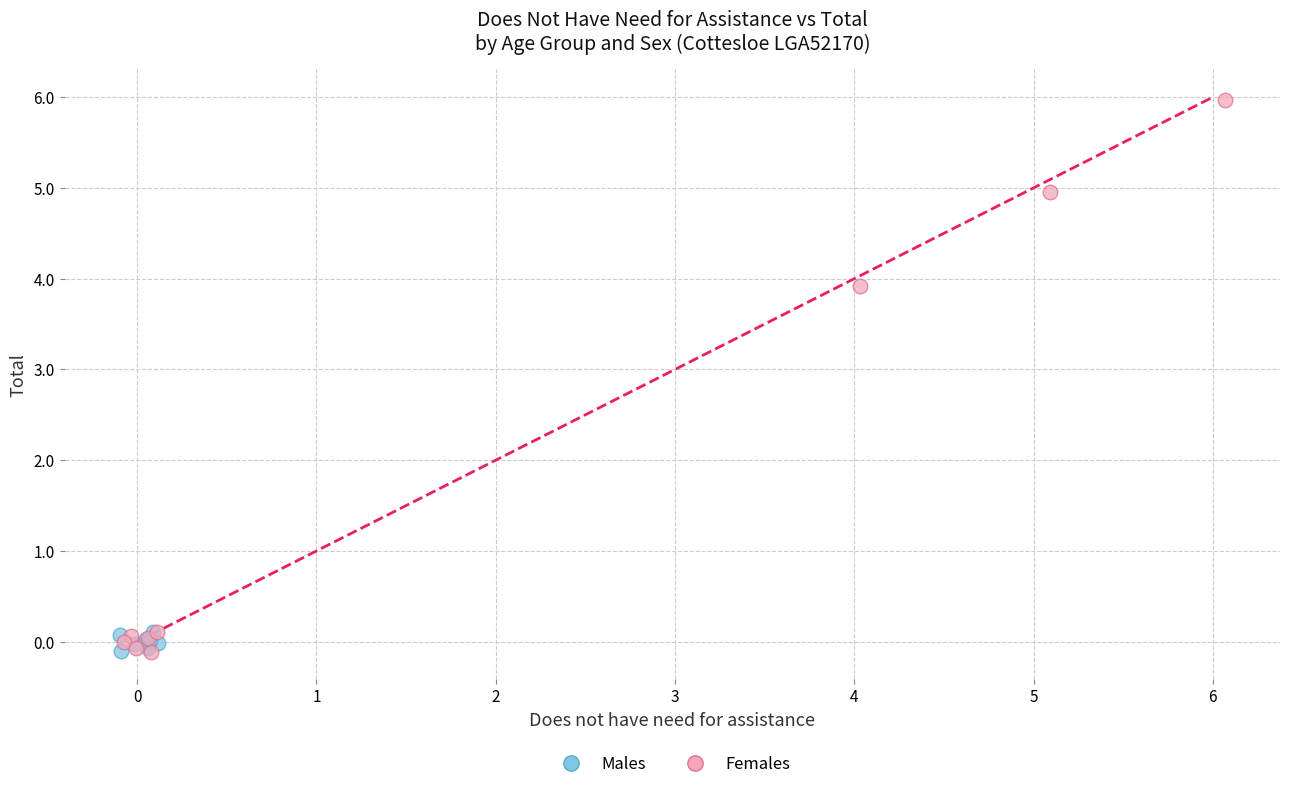

Which series has the largest Y range (max minus min)?

Females